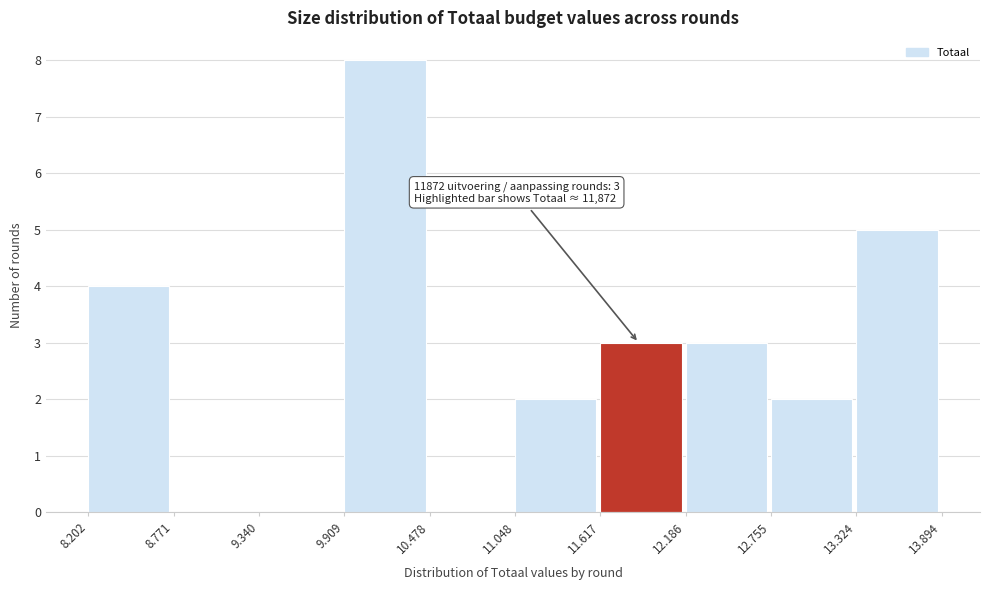

Reading left to right, extract all data points from this chart.

8.202=4	8.771=0	9.340=0	9.909=8	10.478=0	11.048=2	11.617=3	12.186=3	12.755=2	13.324=5